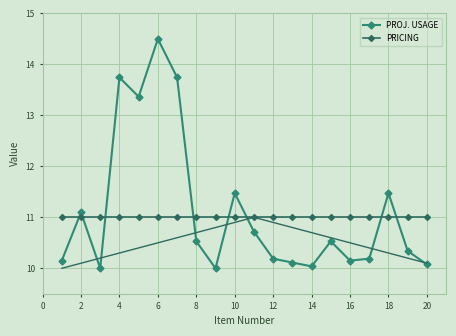

Is the value of PROJ. USAGE at 14 greater than the value of PRICING at 14?

No